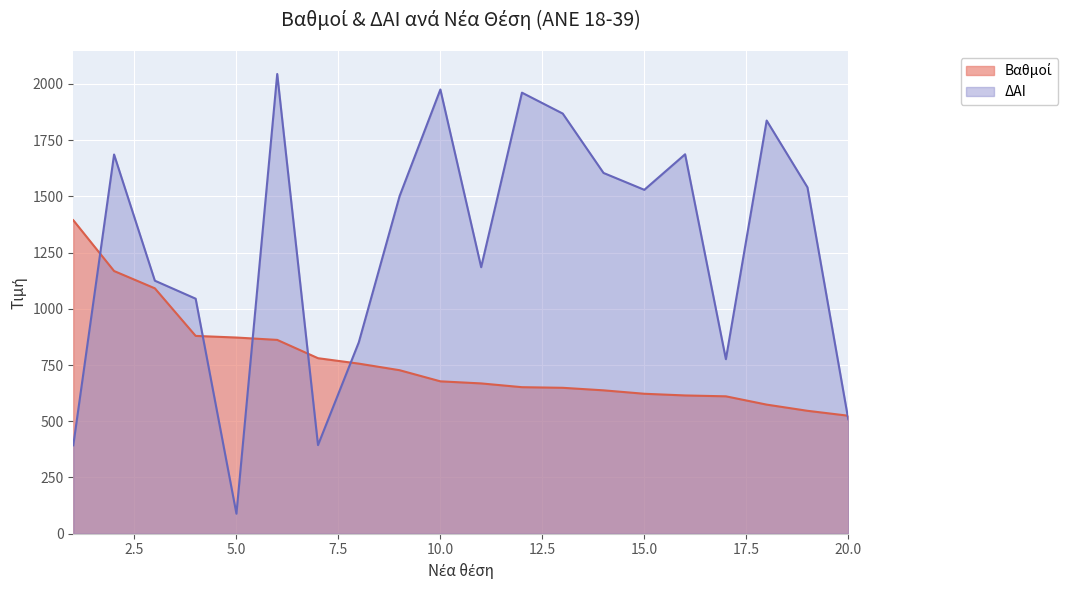

Which series has the largest total across all categories?

ΔΑΙ